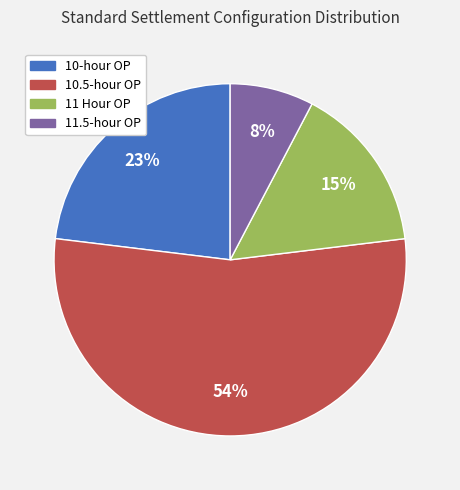

Is there a majority slice in this chart?

Yes